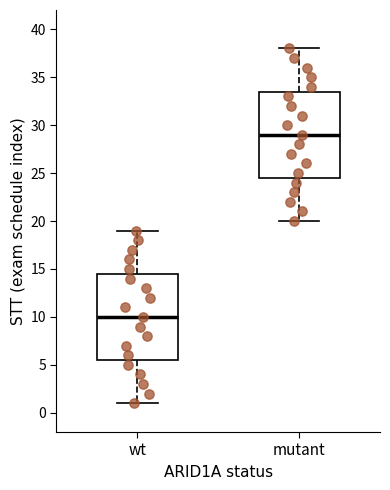

Which box has the lowest median line?

wt